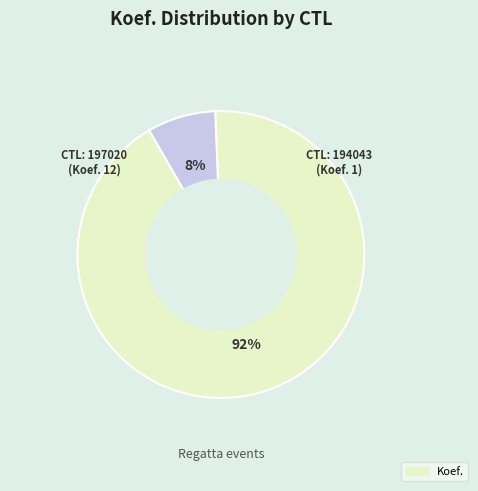

Is there a majority slice in this chart?

Yes